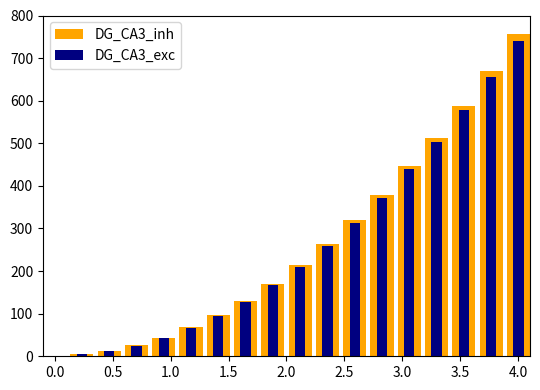

List the series in order of their overall mean, lowest first.

DG_CA3_exc, DG_CA3_inh